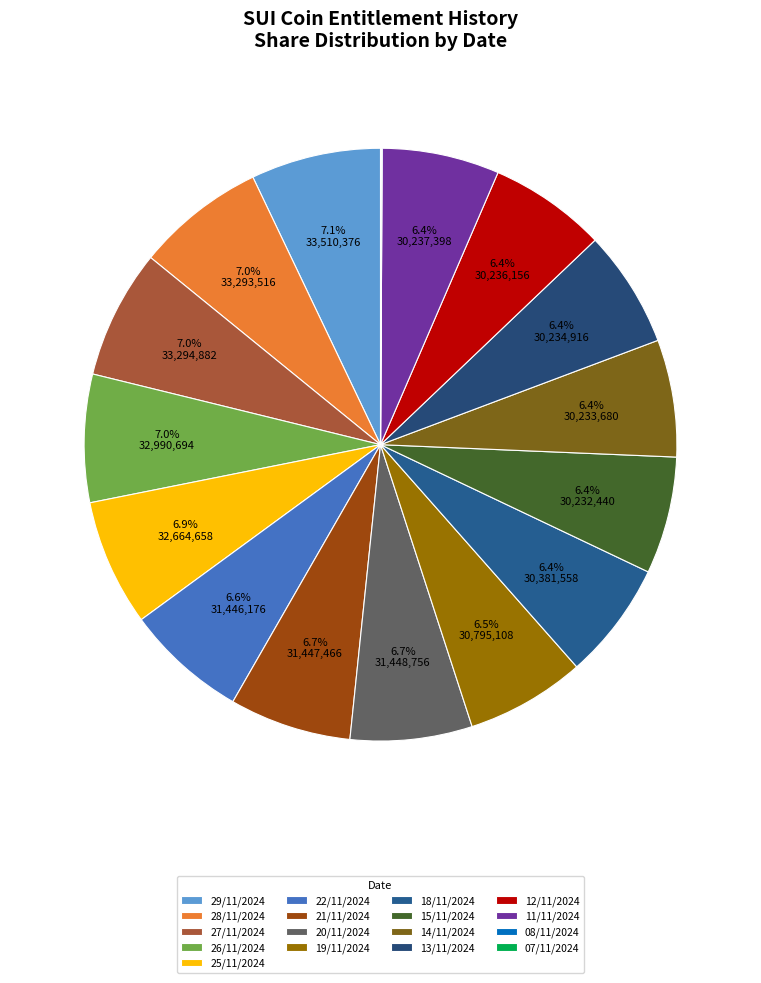

Is there any slice that represents more than half of the pie?

No